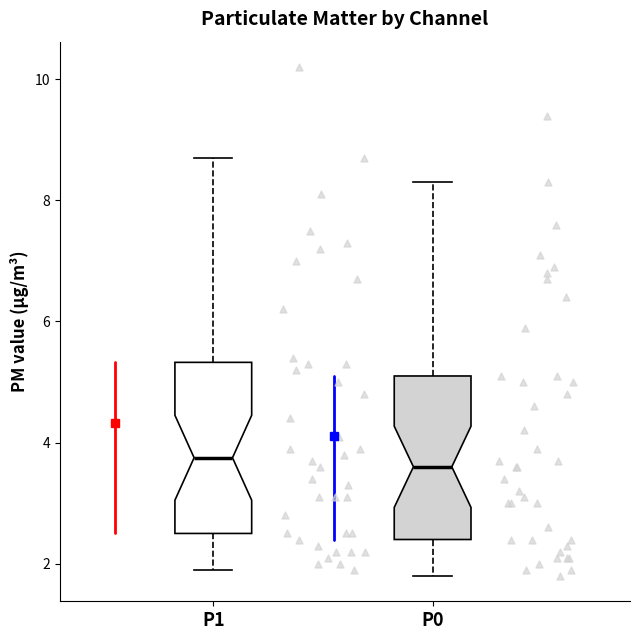

Reading left to right, transcribe this box plot: for each box, give where its median line is, the range the box spans, and where its two whiskers end, as read against the y-axis. The values are not printed on the chart, so give them approximately, as read against the axis.

P1: median 3.8, box 2.6 to 5.4, whiskers 2.0 to 8.8
P0: median 3.6, box 2.4 to 5.2, whiskers 1.8 to 8.4